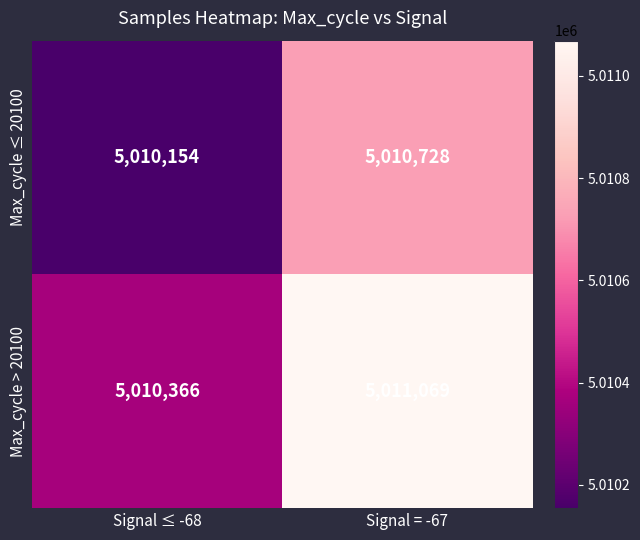

List the series in order of their peak value, lowest first.

Max_cycle ≤ 20100, Max_cycle > 20100